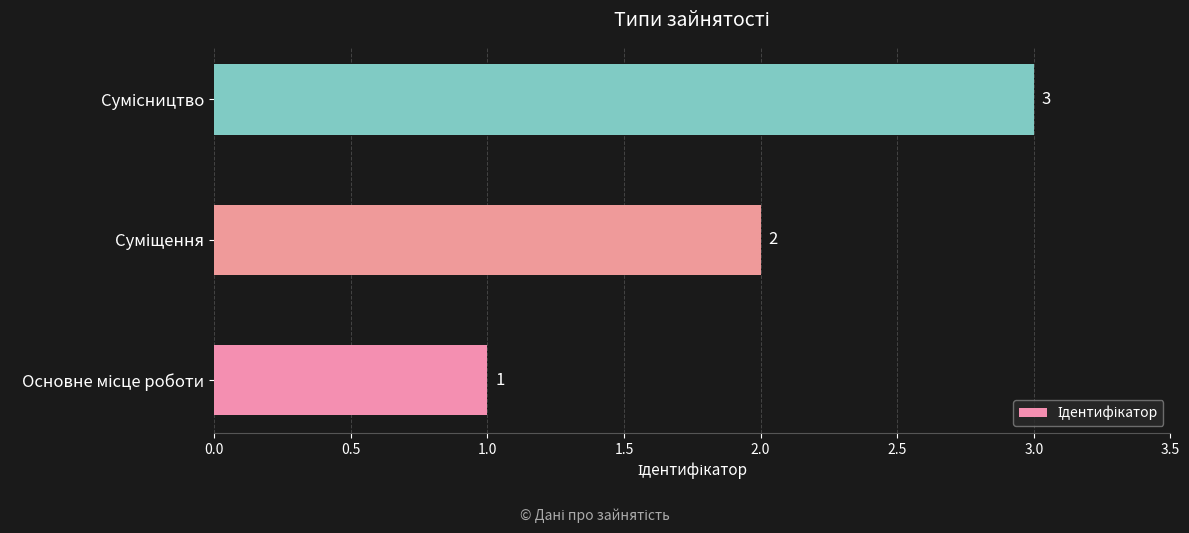

What is the greatest value displayed?

3